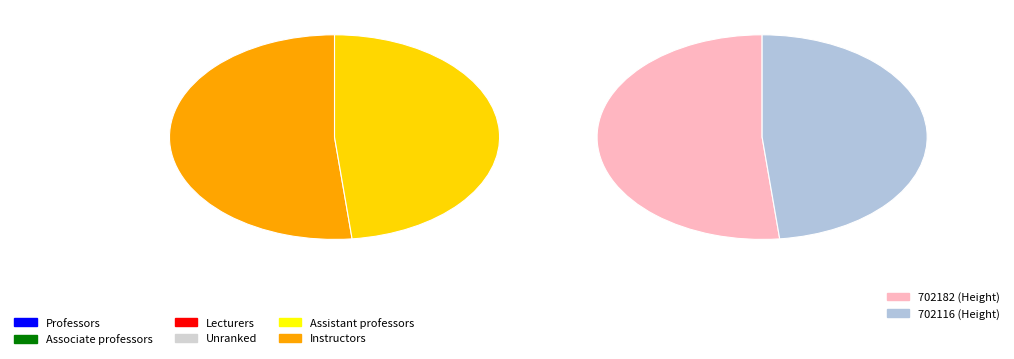

The 702116 slice represents 55% of the pie. True or false?

False